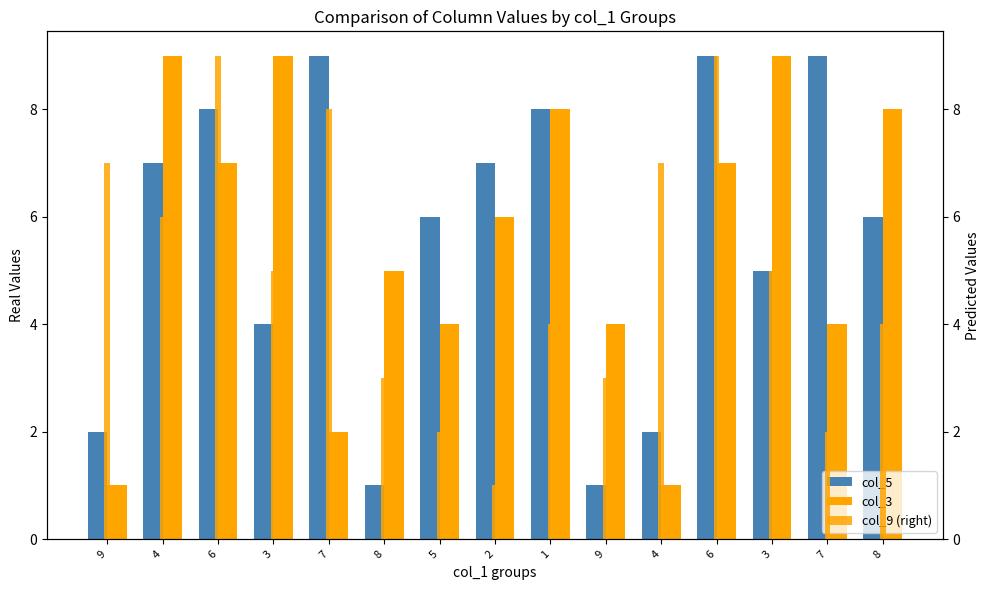

What is the difference between the second highest and minimum values in the col_5 series?

8